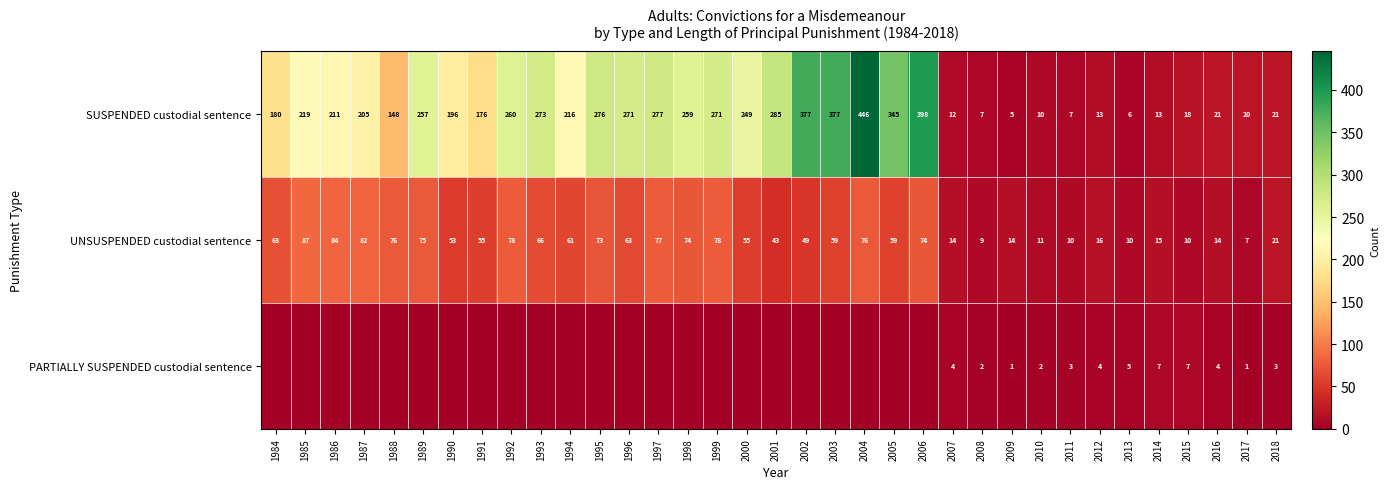

What is the spread (max minus min) of values at 2004?

446